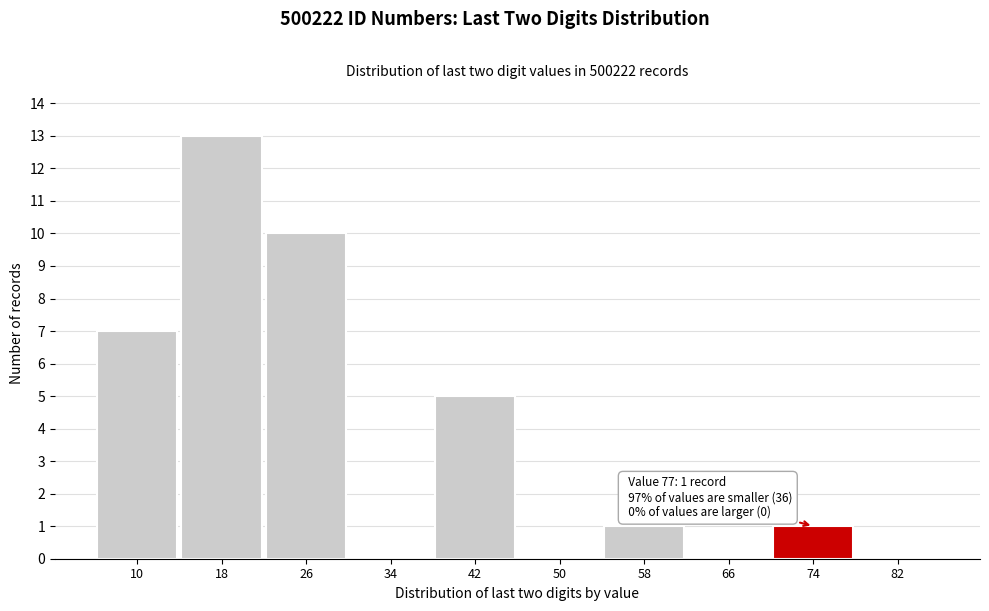

Reading right to left, transcribe all the data shown in this chart.

82=0	74=1	66=0	58=1	50=0	42=5	34=0	26=10	18=13	10=7